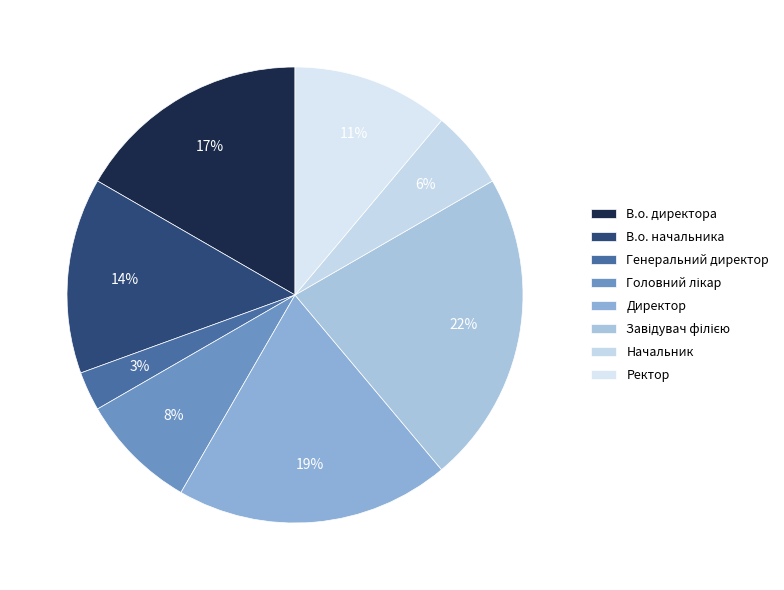

To the nearest percent, what is the difference between the largest and smallest slice percentages?

19%